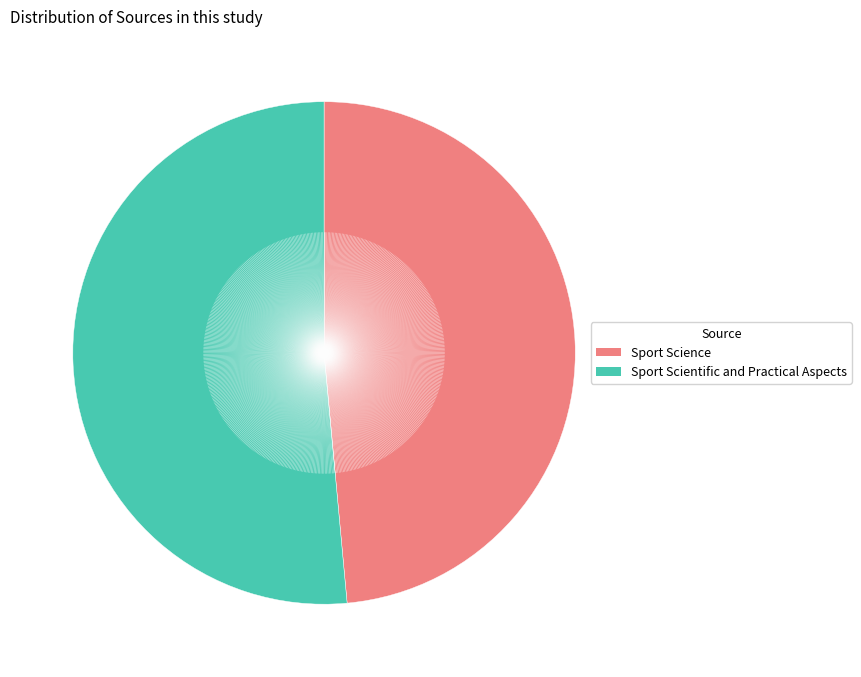

Do Sport Scientific and Practical Aspects and Sport Science together represent more than half of the pie?

Yes